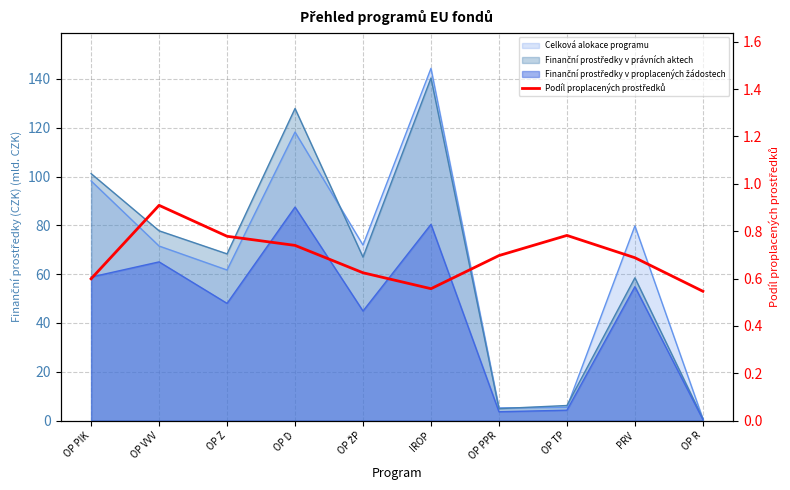

How many interior local valleys (lower than both neighbors) does the data have?

1